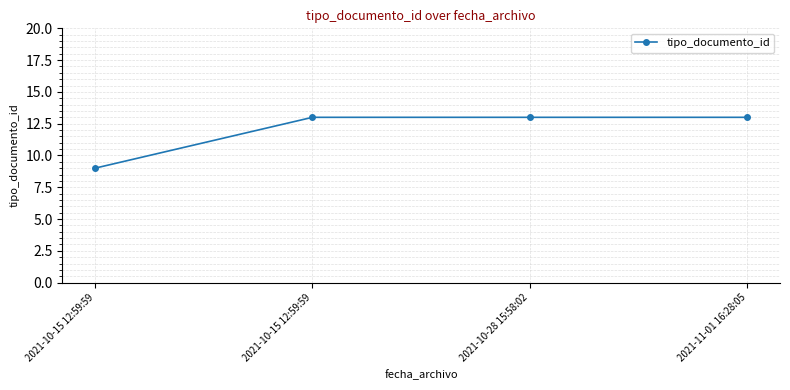

Count the number of data series in this chart.

1